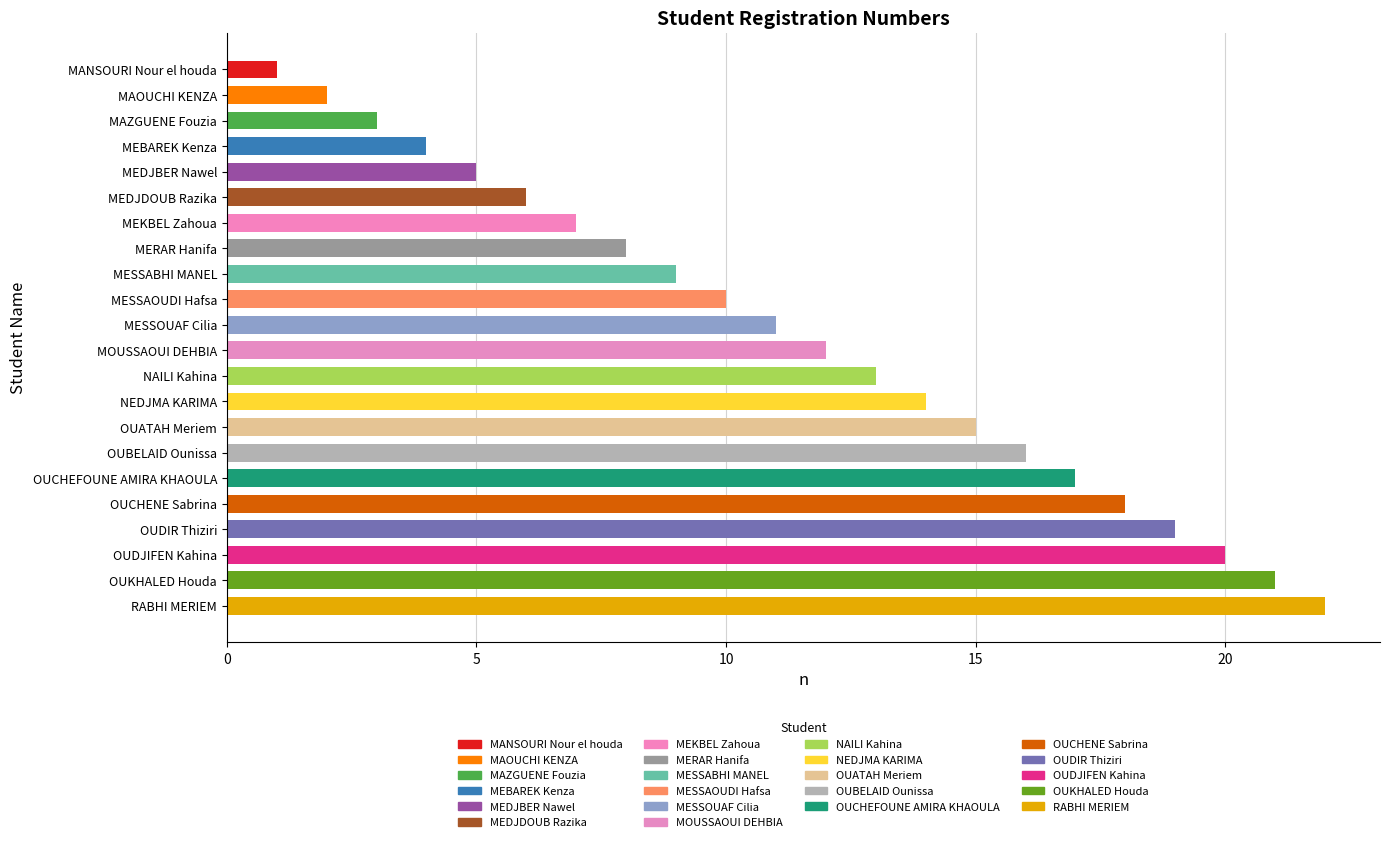

Which has a higher value, OUDJIFEN Kahina or NEDJMA KARIMA?

OUDJIFEN Kahina